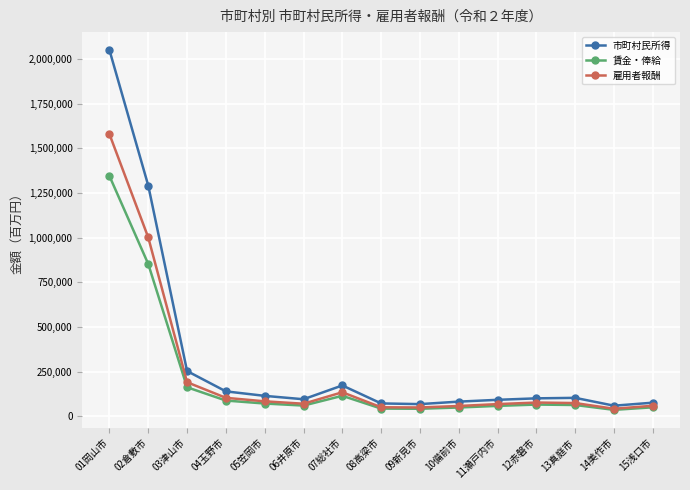

The 市町村民所得 series shows 91701 at 11瀬戸内市. True or false?

True